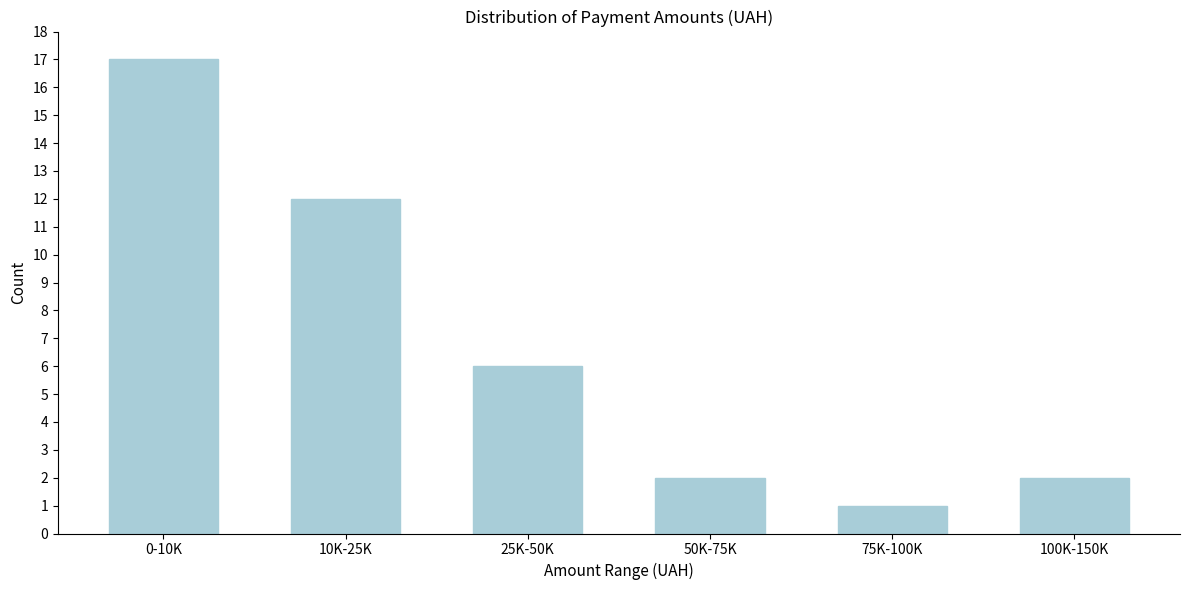

Reading left to right, extract all data points from this chart.

17	12	6	2	1	2